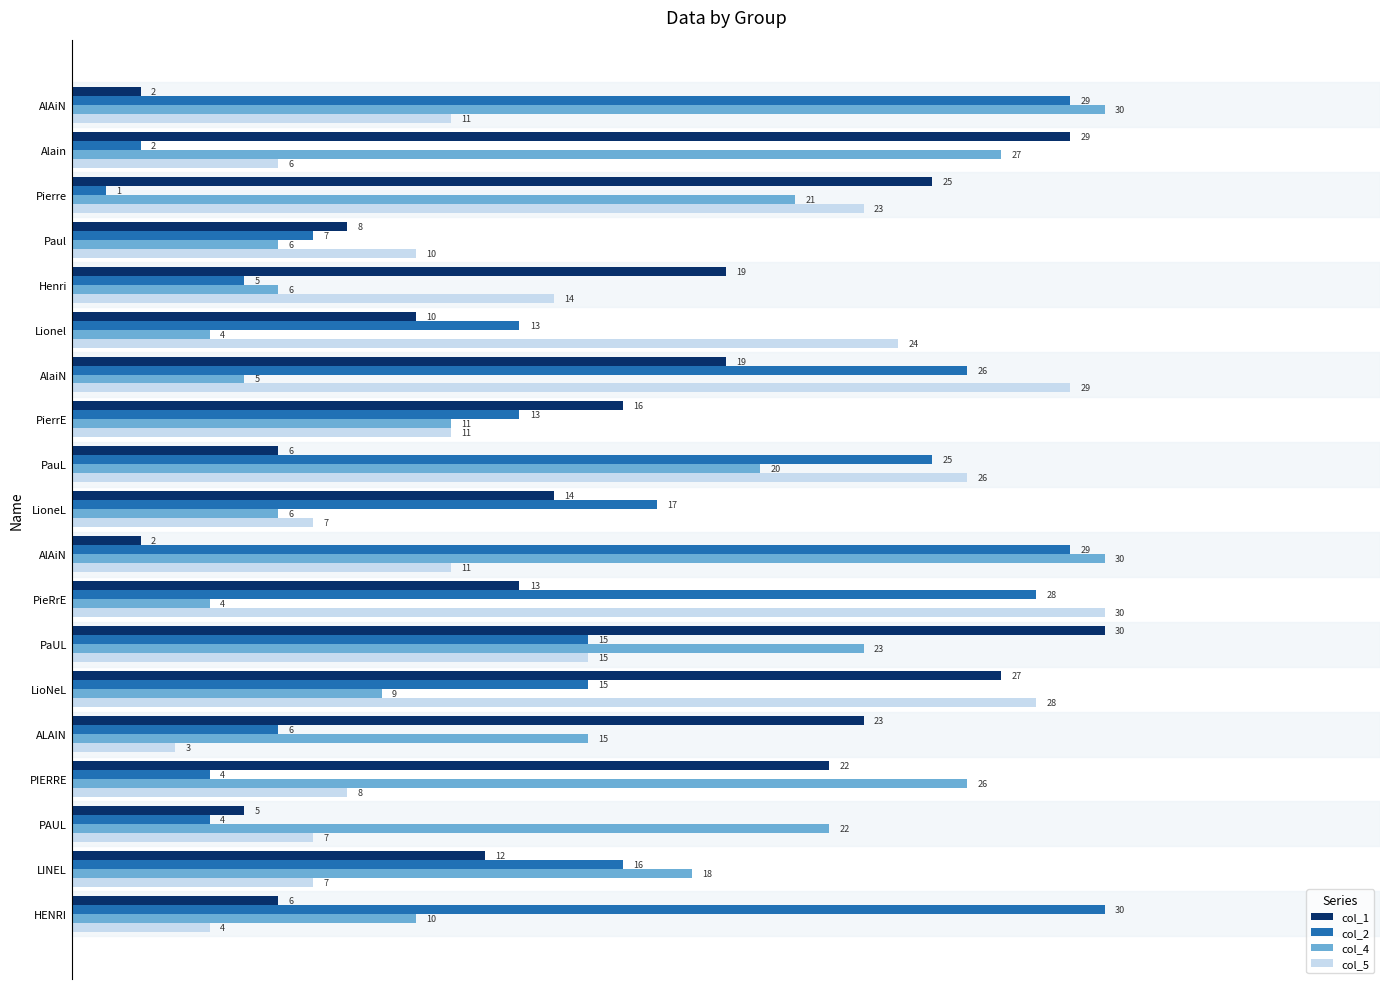

Reading left to right, extract all data points from this chart.

col_1: 2	29	25	8	19	10	19	16	6	14	2	13	30	27	23	22	5	12	6
col_2: 29	2	1	7	5	13	26	13	25	17	29	28	15	15	6	4	4	16	30
col_4: 30	27	21	6	6	4	5	11	20	6	30	4	23	9	15	26	22	18	10
col_5: 11	6	23	10	14	24	29	11	26	7	11	30	15	28	3	8	7	7	4